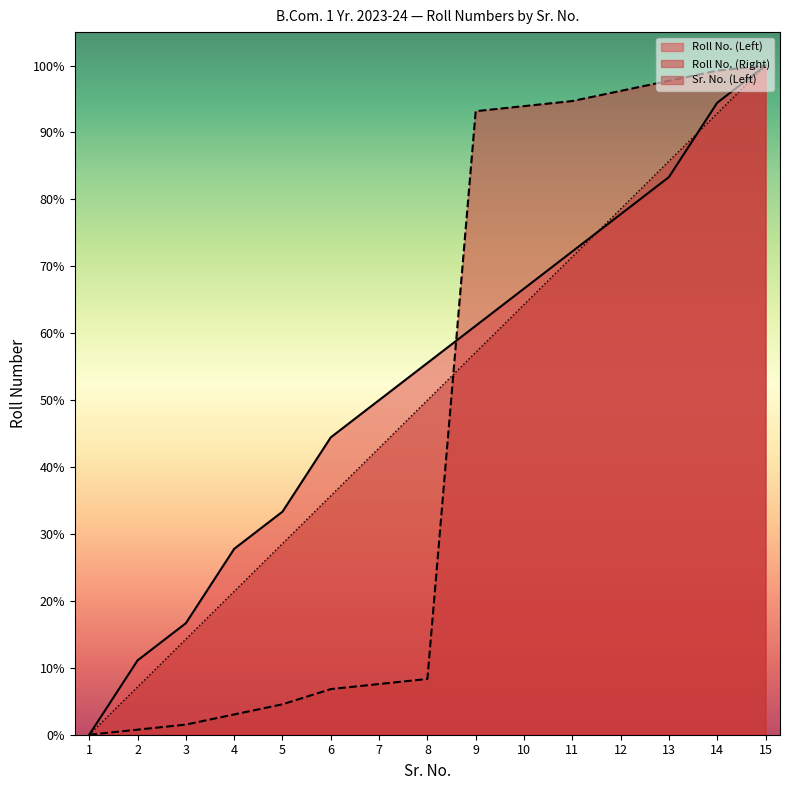

Which series has the largest range (max minus min)?

Roll No. (Left)